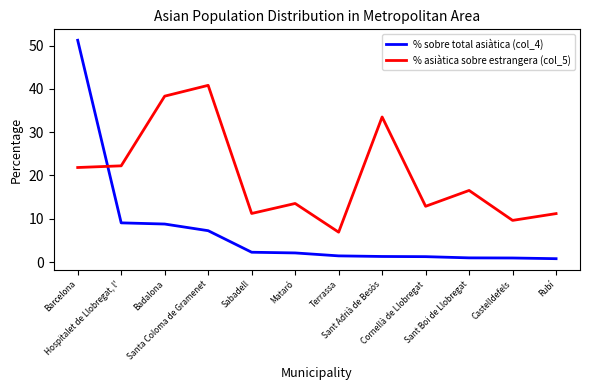

Between which two adjacent categories do % asiàtica sobre estrangera (col_5) and % sobre total asiàtica (col_4) first intersect?

Barcelona and Hospitalet de Llobregat, l'